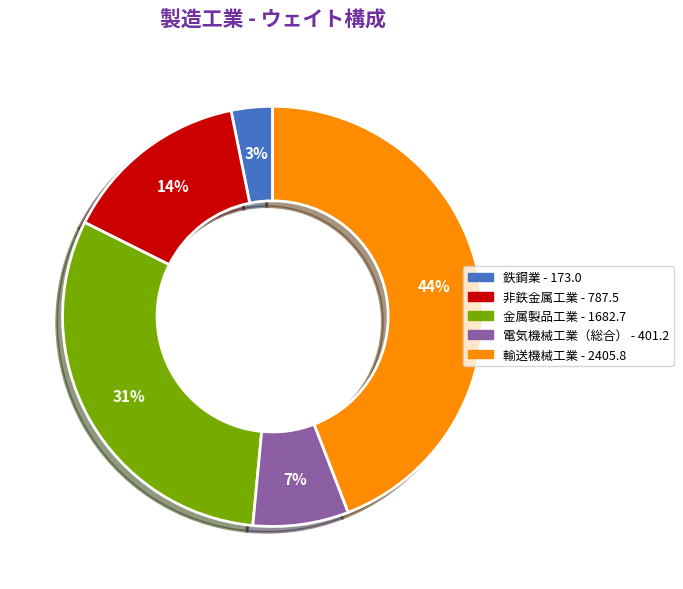

To the nearest percent, what is the average slice percentage?

20%